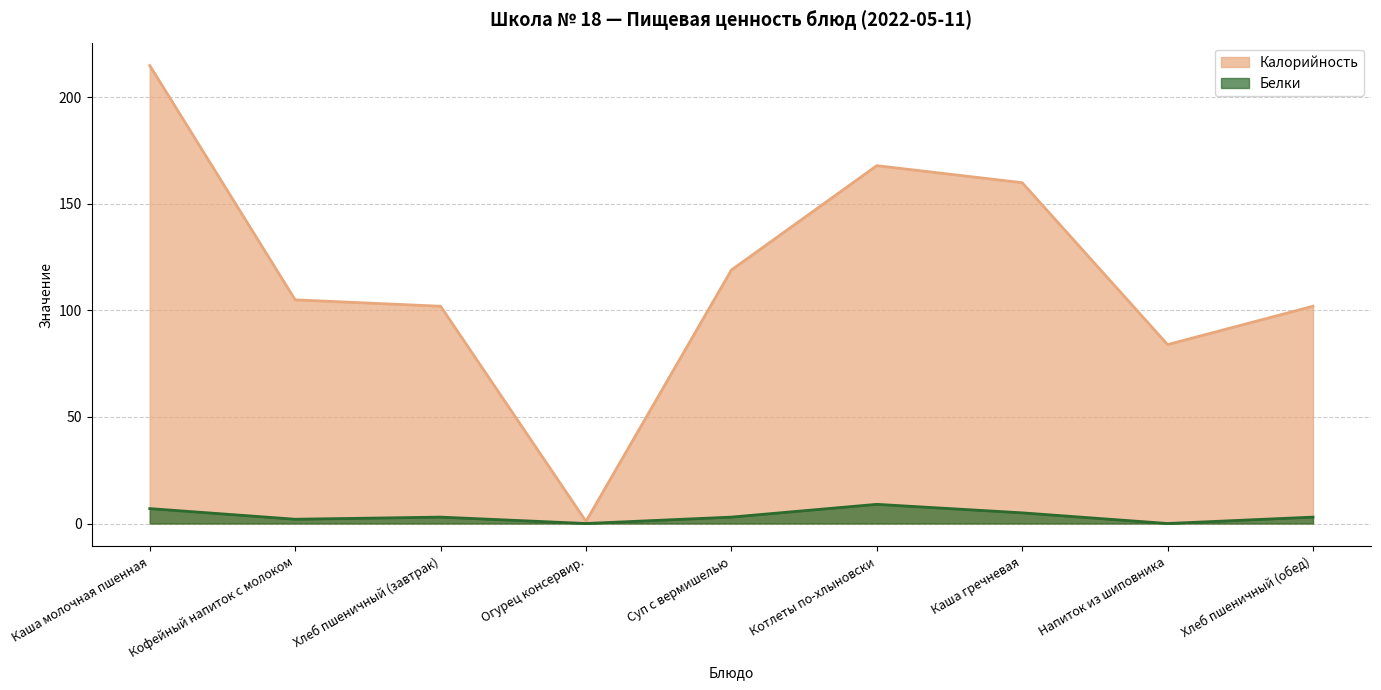

Reading left to right, transcribe all the data shown in this chart.

Калорийность: Каша молочная пшенная=215	Кофейный напиток с молоком=105	Хлеб пшеничный (завтрак)=102	Огурец консервир.=1	Суп с вермишелью=119	Котлеты по-хлыновски=168	Каша гречневая=160	Напиток из шиповника=84	Хлеб пшеничный (обед)=102
Белки: Каша молочная пшенная=7	Кофейный напиток с молоком=2	Хлеб пшеничный (завтрак)=3	Огурец консервир.=0	Суп с вермишелью=3	Котлеты по-хлыновски=9	Каша гречневая=5	Напиток из шиповника=0	Хлеб пшеничный (обед)=3